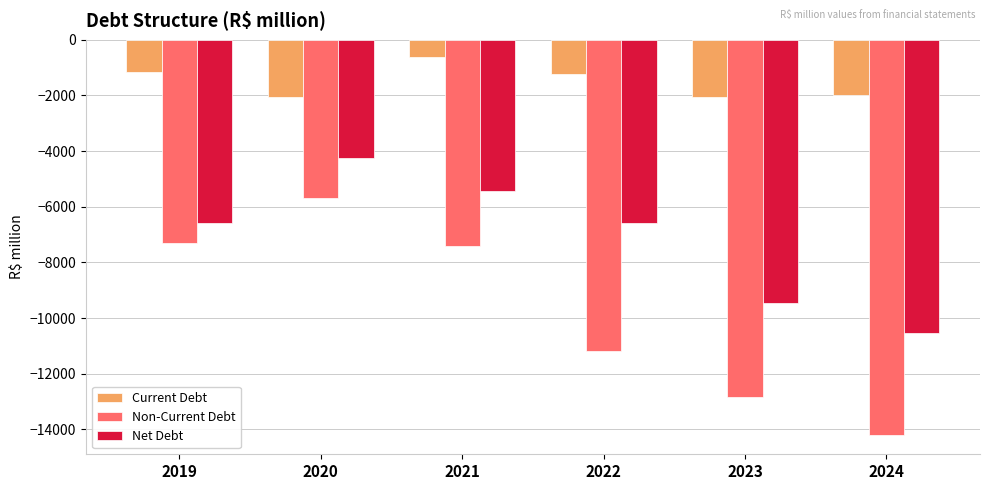

The value of Non-Current Debt at 2024 is -19700. True or false?

False